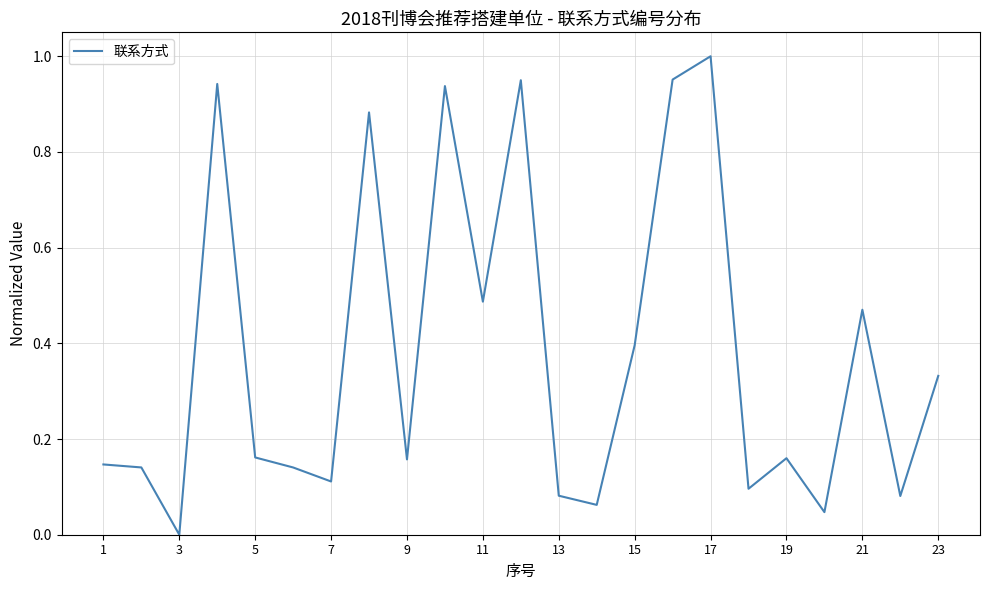

Reading left to right, list all the values displayed in this chart.

0.1	0.1	0.0	0.9	0.2	0.1	0.1	0.9	0.2	0.9	0.5	0.9	0.1	0.1	0.4	1.0	1.0	0.1	0.2	0.0	0.5	0.1	0.3